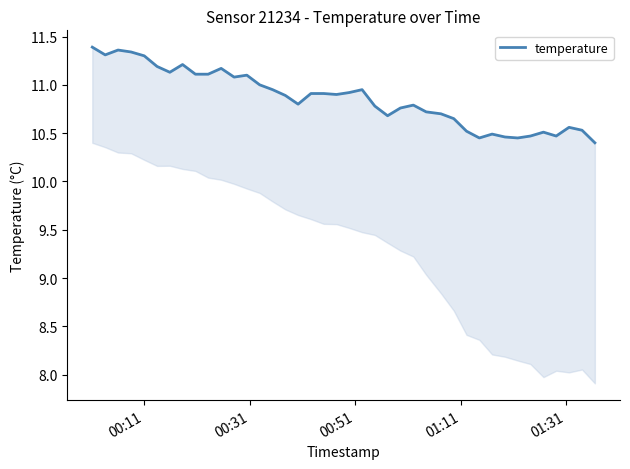

How many points are lower than both their immediate neighbors (excluding endpoints)?

9